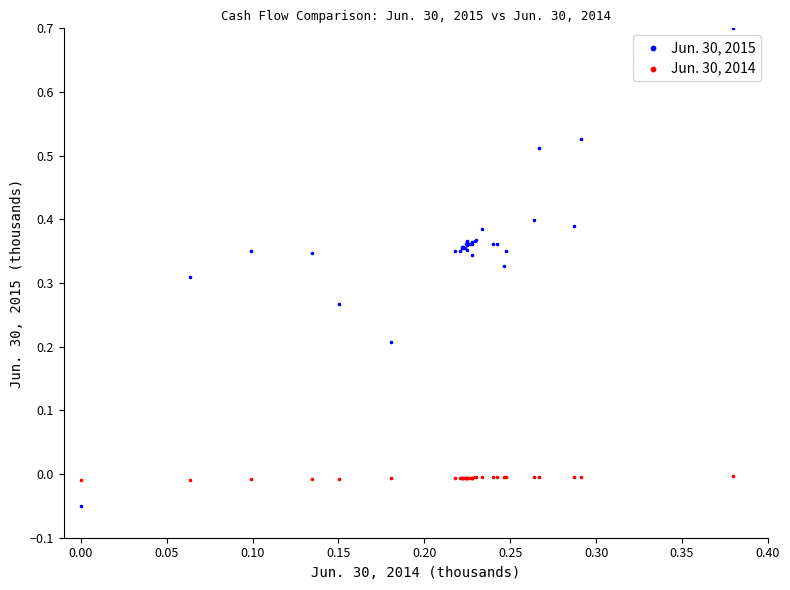

Which series reaches the maximum Y coordinate?

Jun. 30, 2015